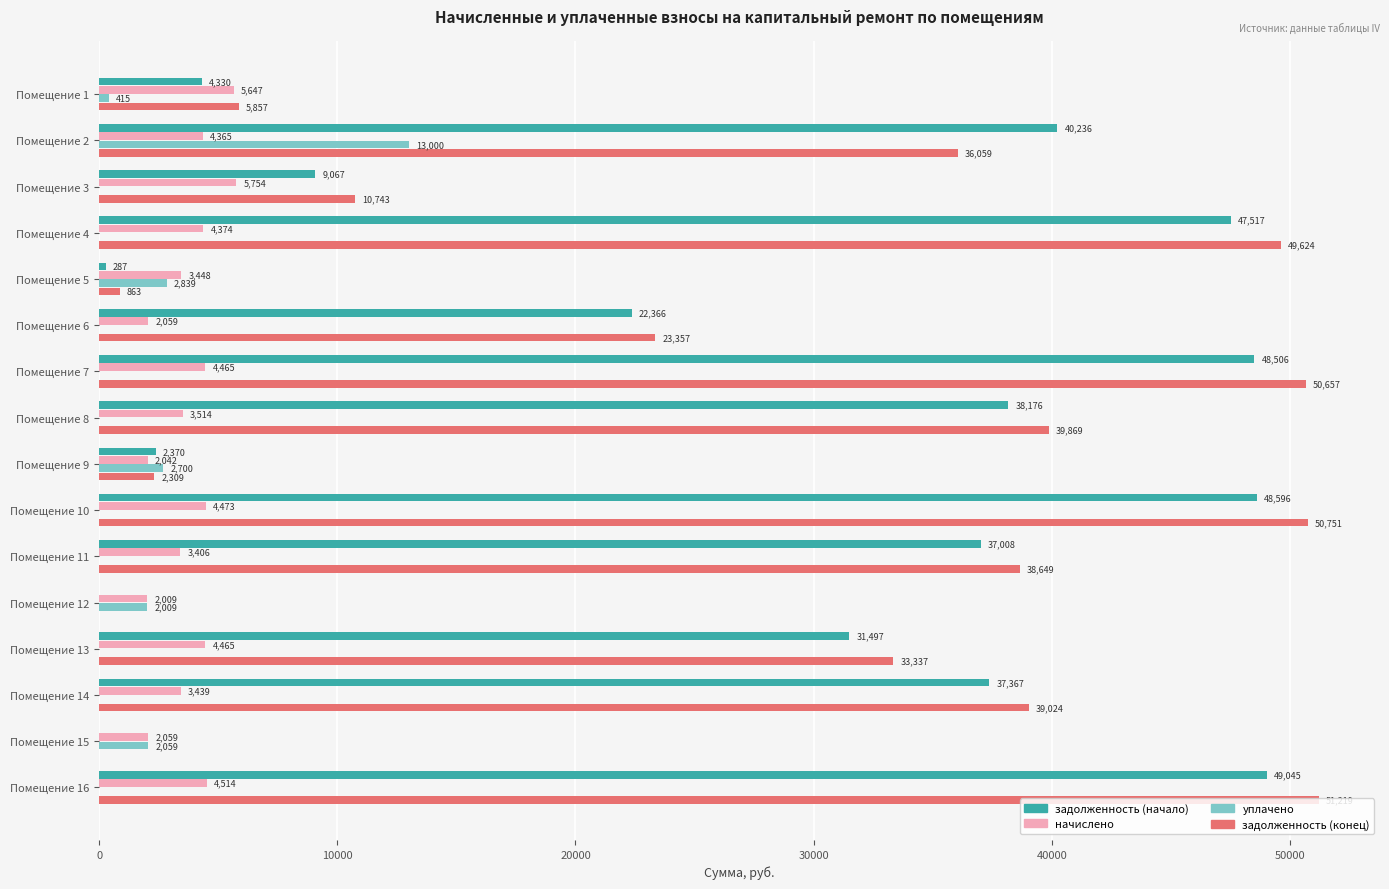

True or false: уплачено has a value of -6092.5 at Помещение 11.

False